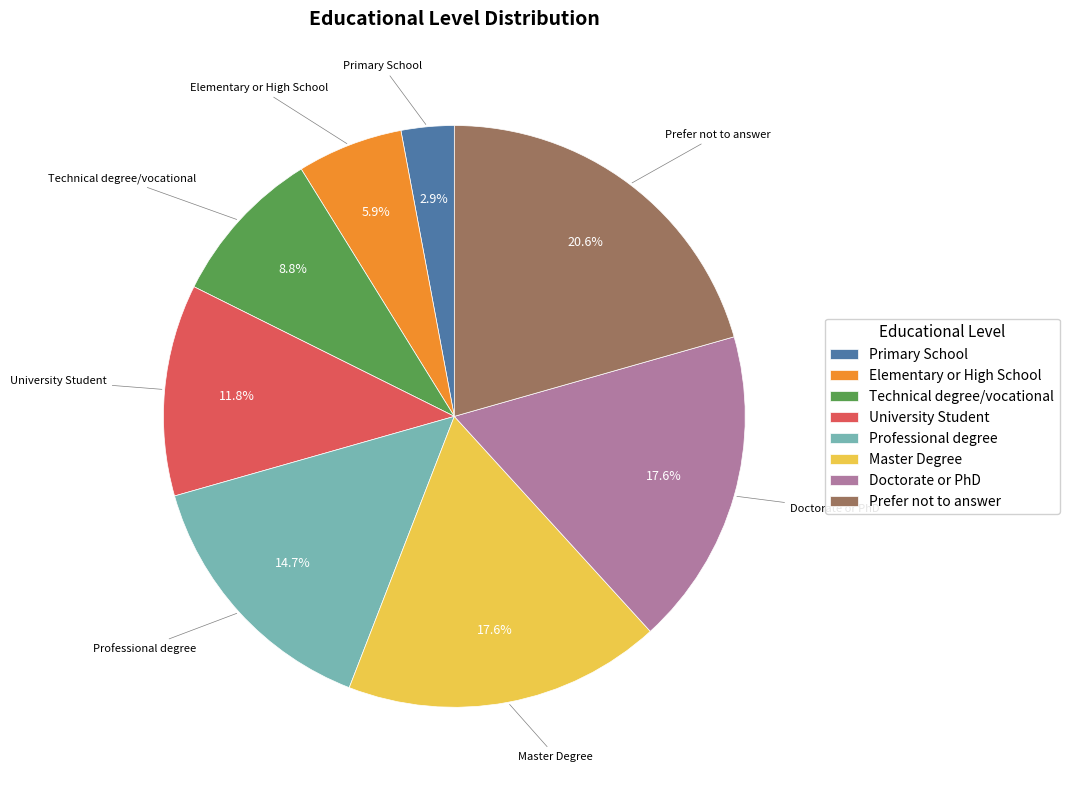

Do Prefer not to answer and University Student together represent more than half of the pie?

No